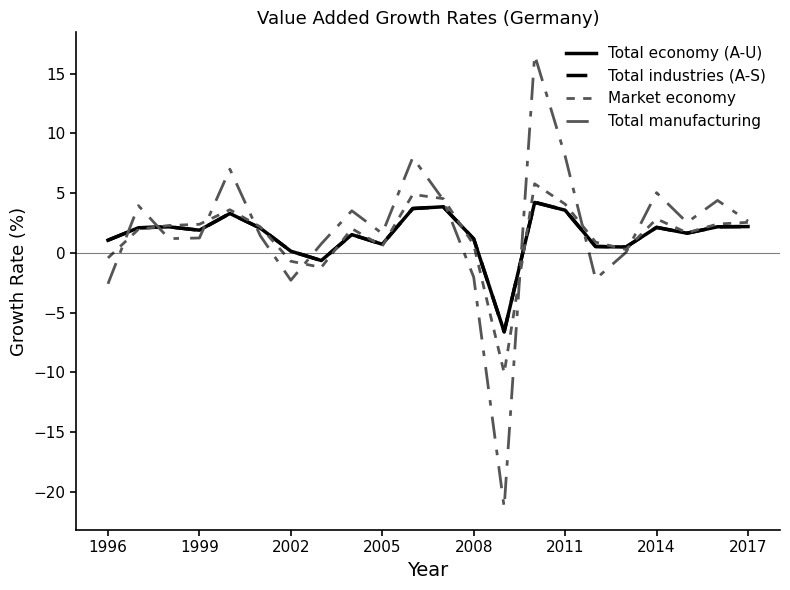

How many lines are shown in the chart?

4